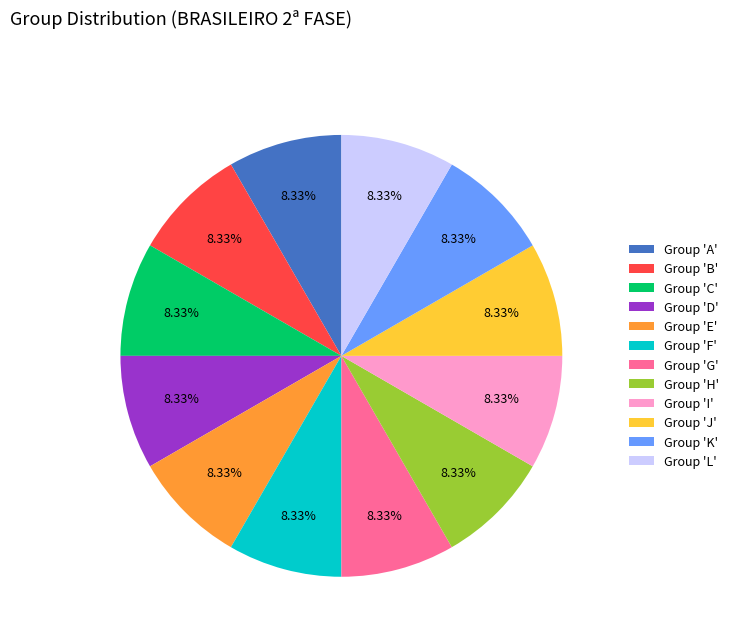

Is there any slice that represents more than half of the pie?

No